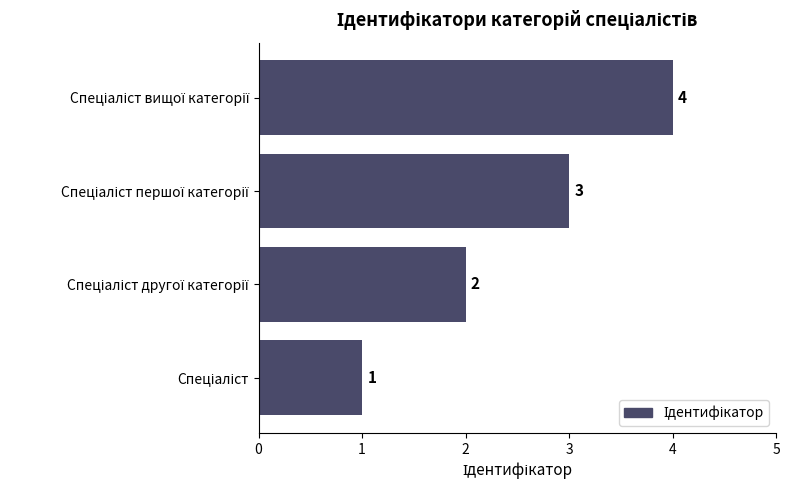

What is the difference between the maximum and minimum values?

3